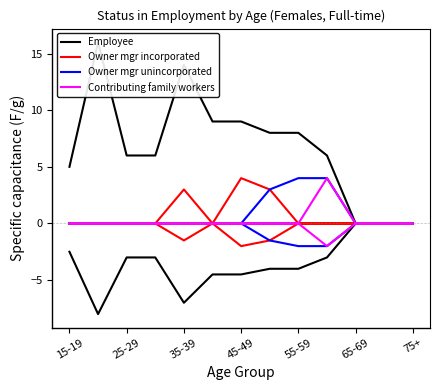

How many data points in Contributing family workers are above 0?

1